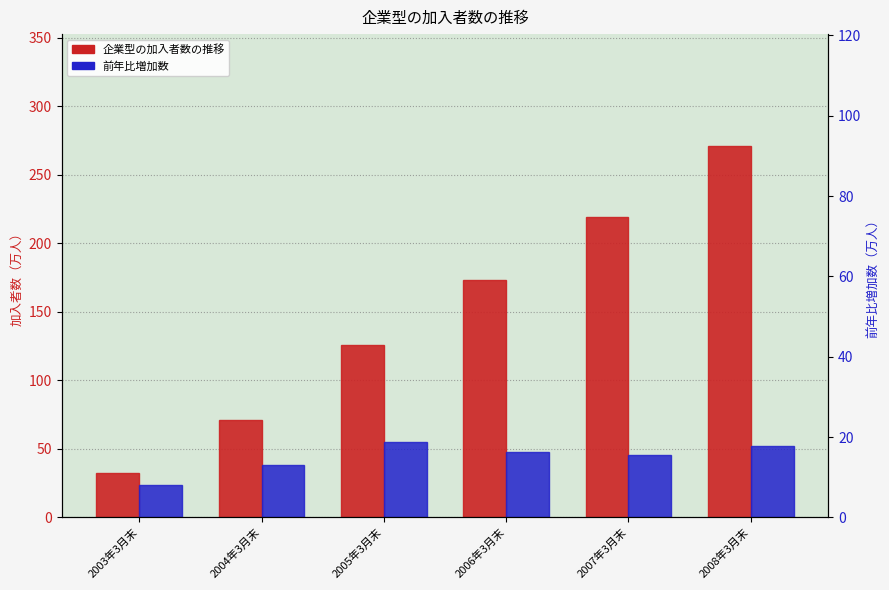

True or false: 前年比増加数 has a value of 28.8 at 2008年3月末.

False